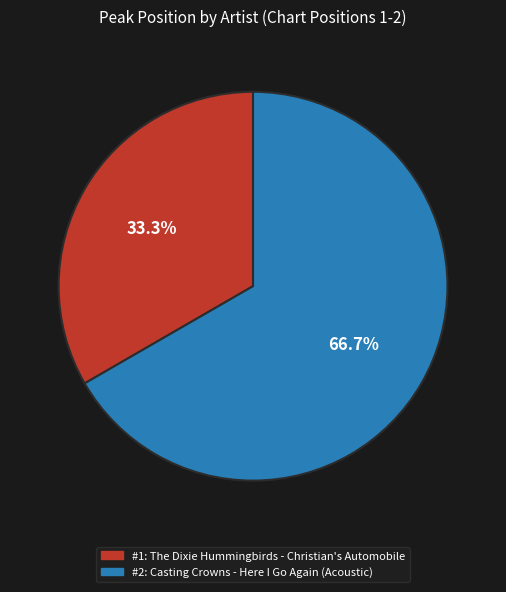

Does any single category account for the majority?

Yes